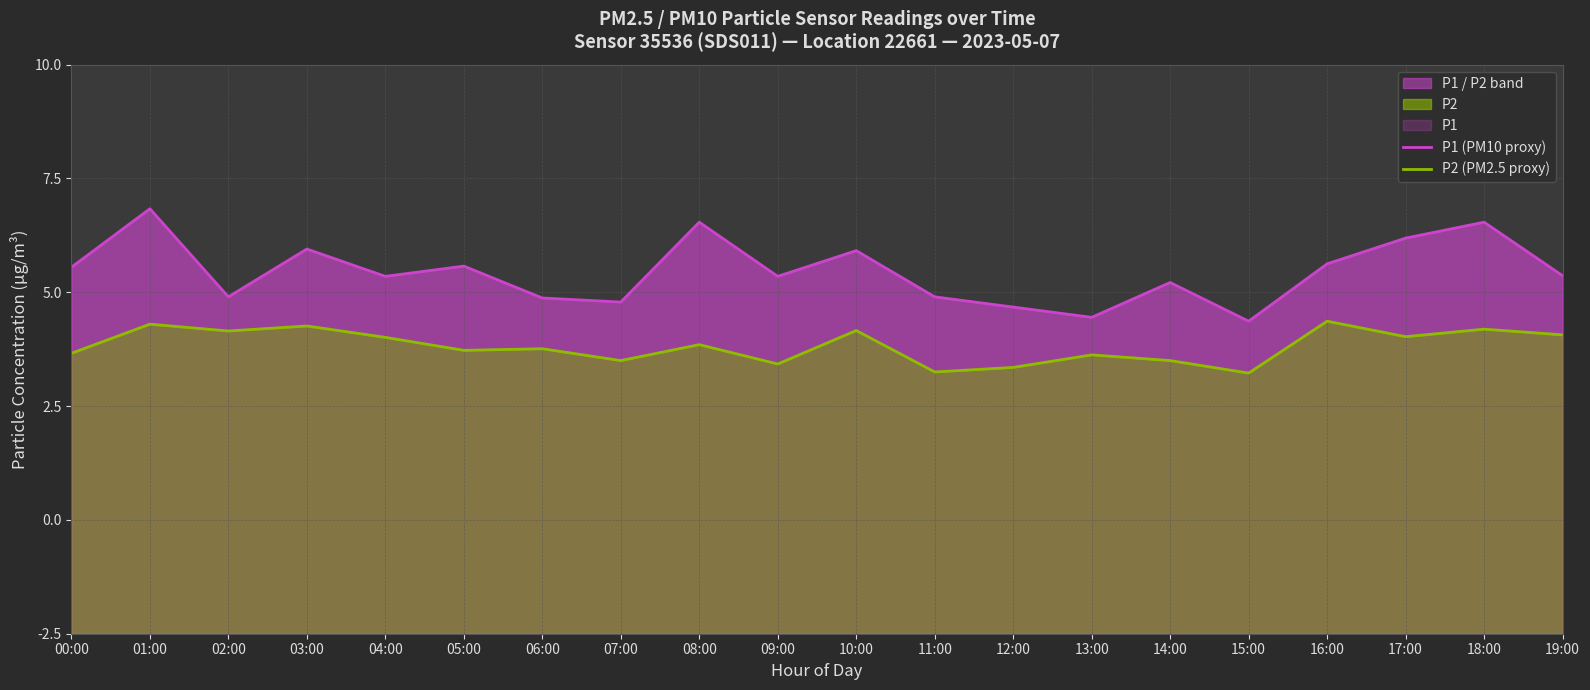

Is it true that P2 (PM2.5 proxy) equals 12.7 at 08:00?

True